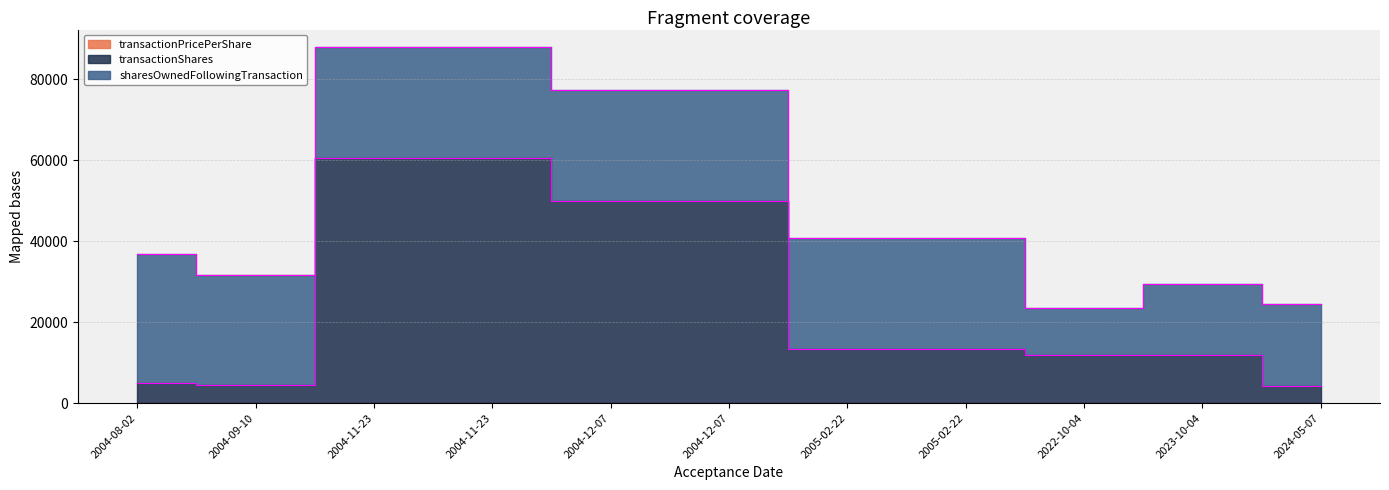

What is the difference between the maximum and minimum values in the transactionShares series?

56343.1